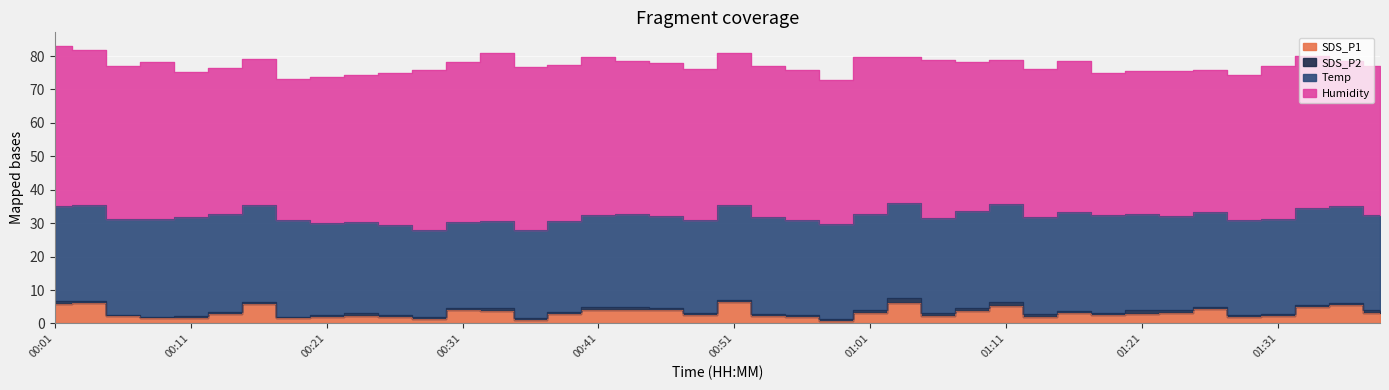

At which category does the chart reach its minimum across all series?

00:21